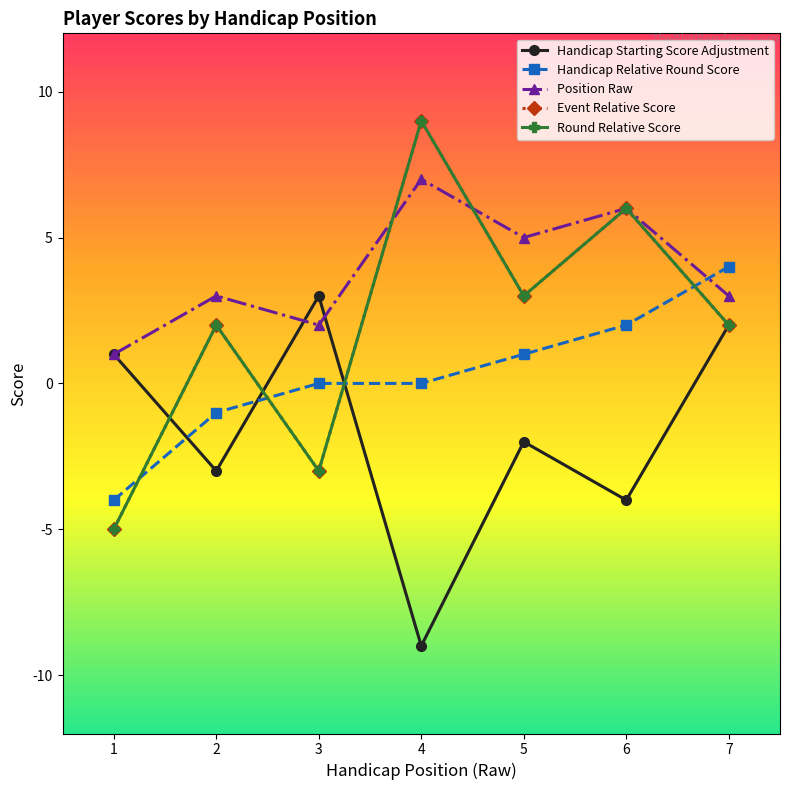

True or false: Position Raw and Round Relative Score cross at least once.

True